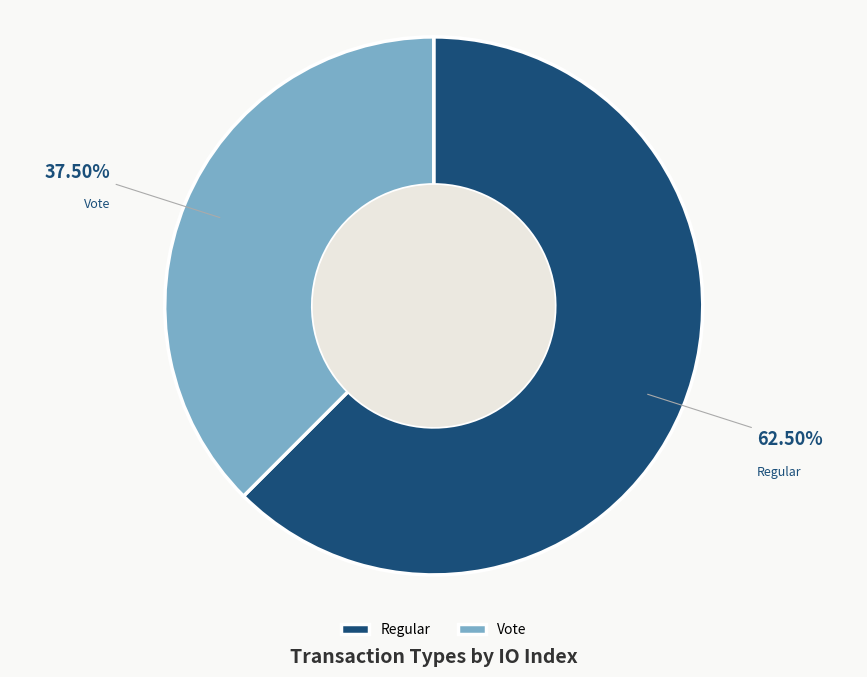

How many slices are in this pie chart?

2